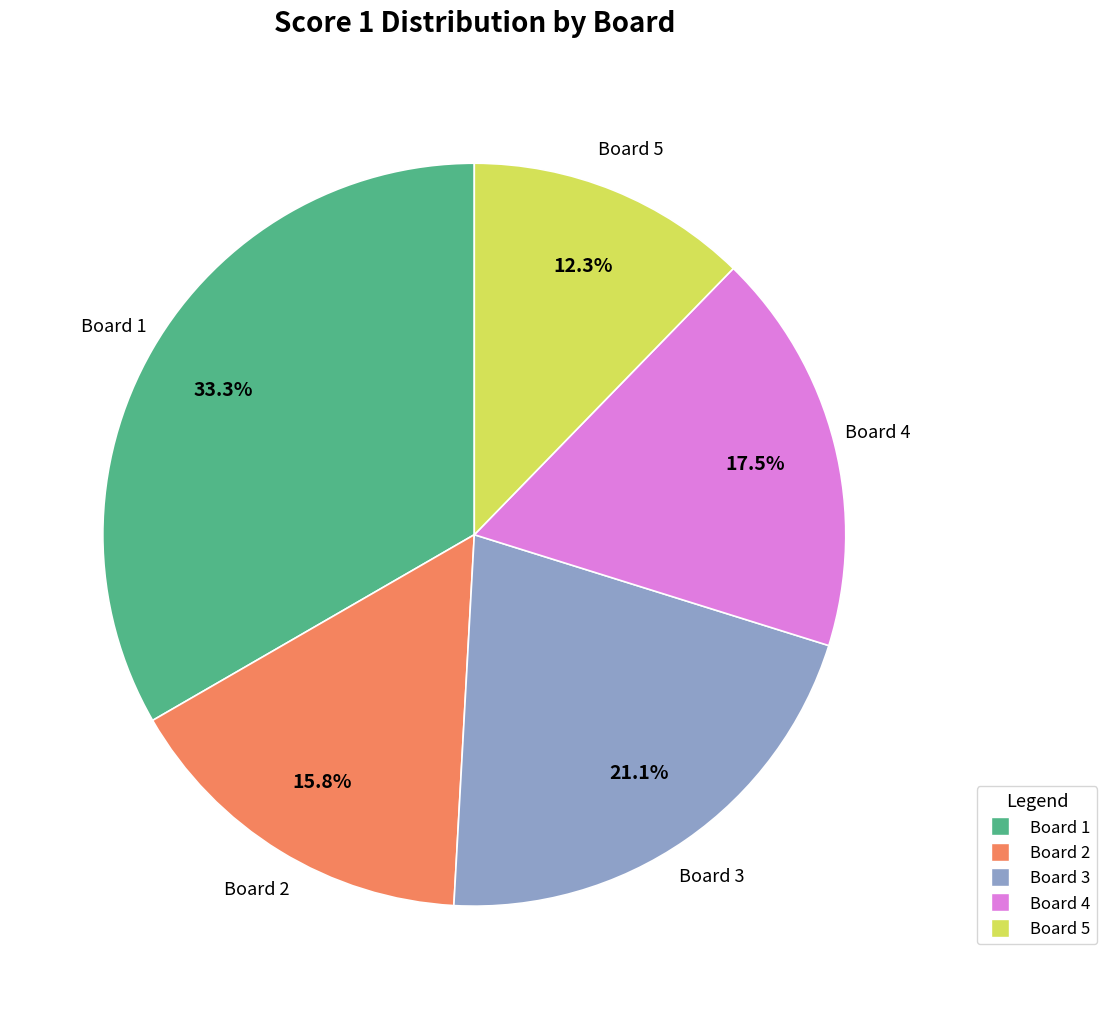

Is there any slice that represents more than half of the pie?

No